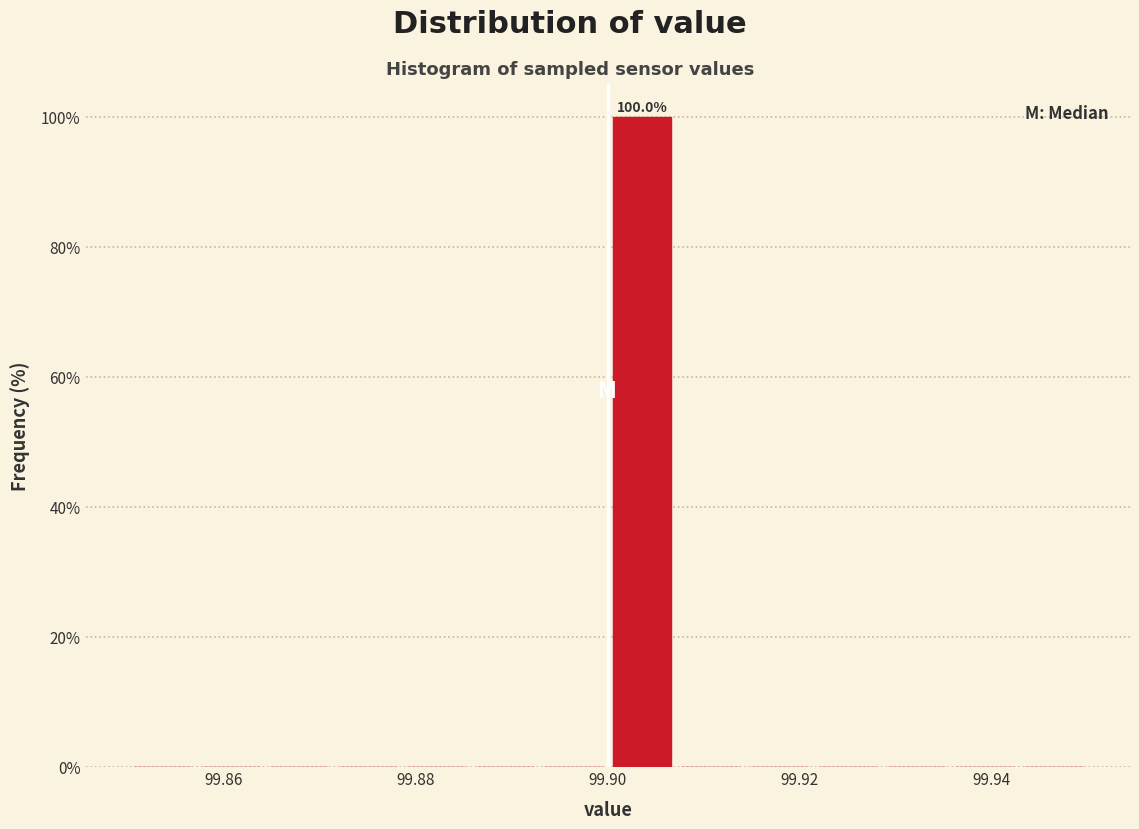

Around what value on the x-axis is the tallest bar? Give the approximate position of its centre, as read against the axis.

99.904